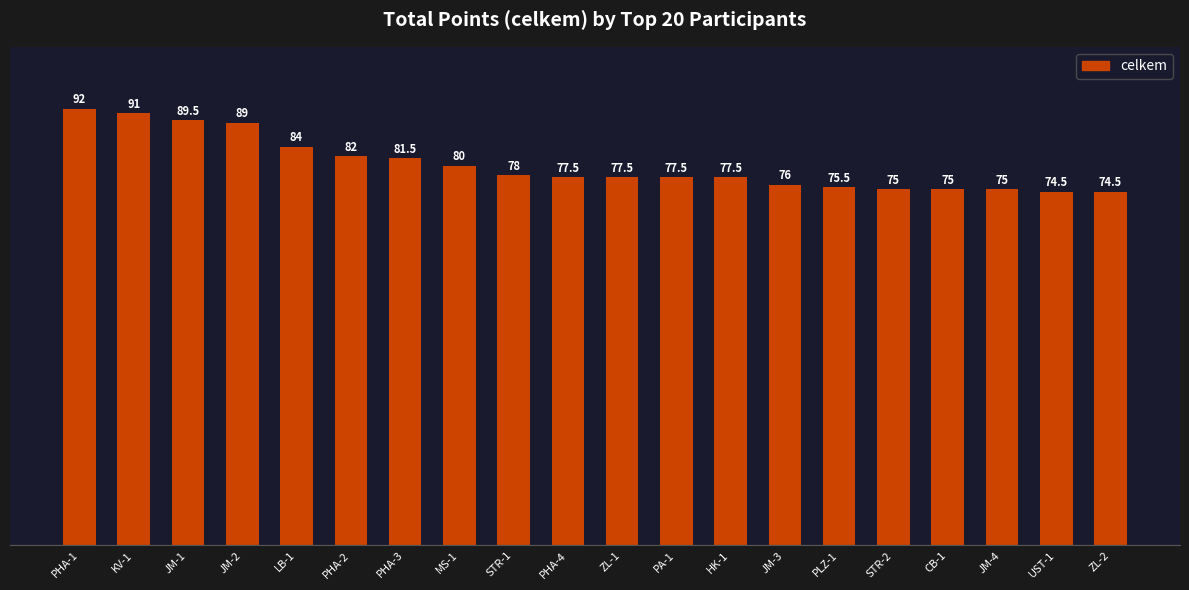

What is the value of the 12th bar from the left?

77.5